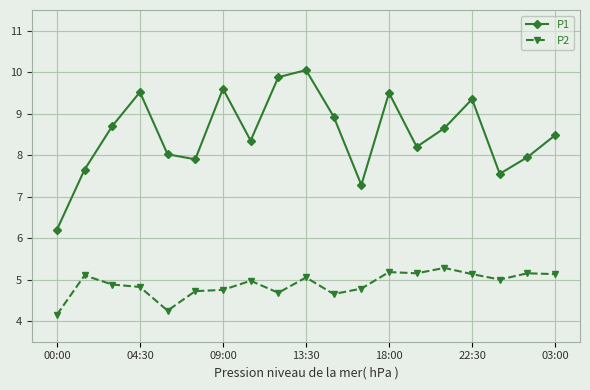

In P2, how many points are higher than both neighbors (excluding endpoints)?

6